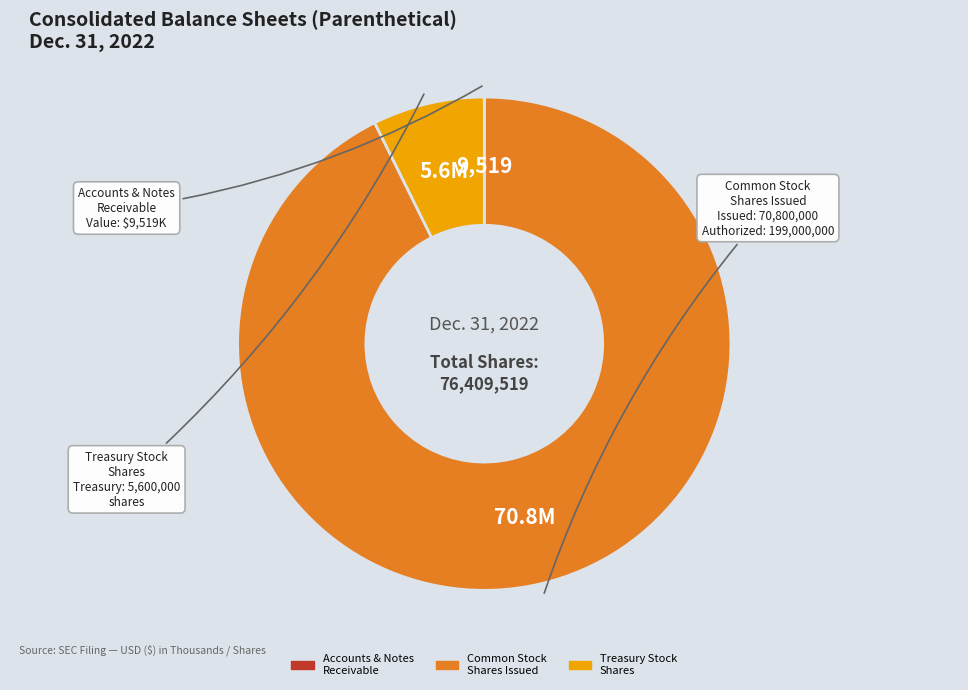

Does any single category account for the majority?

Yes